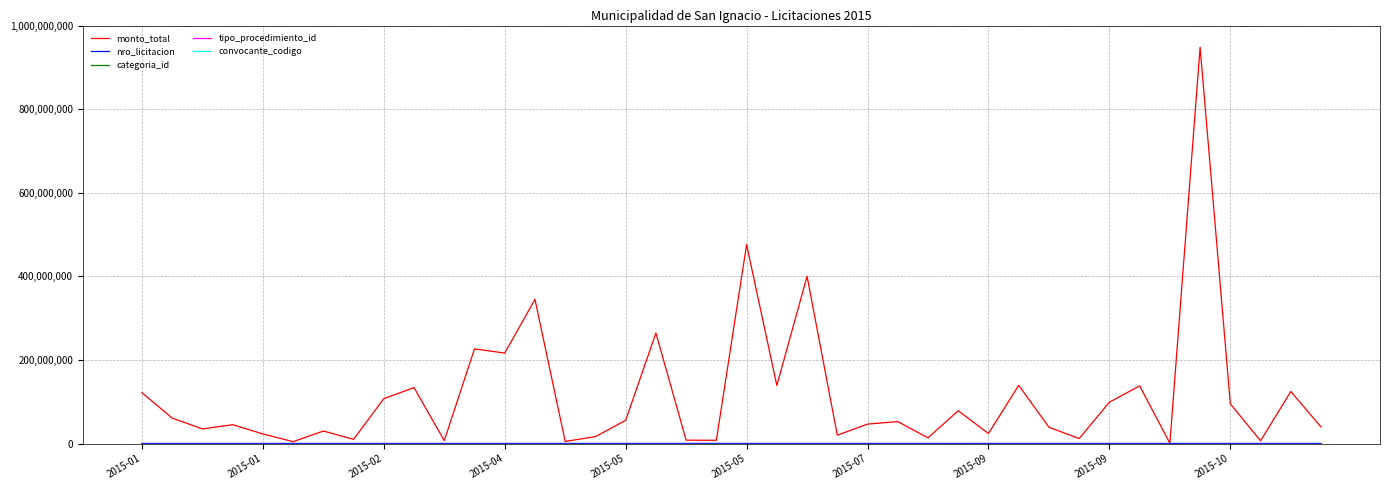

Which series has the largest range (max minus min)?

monto_total